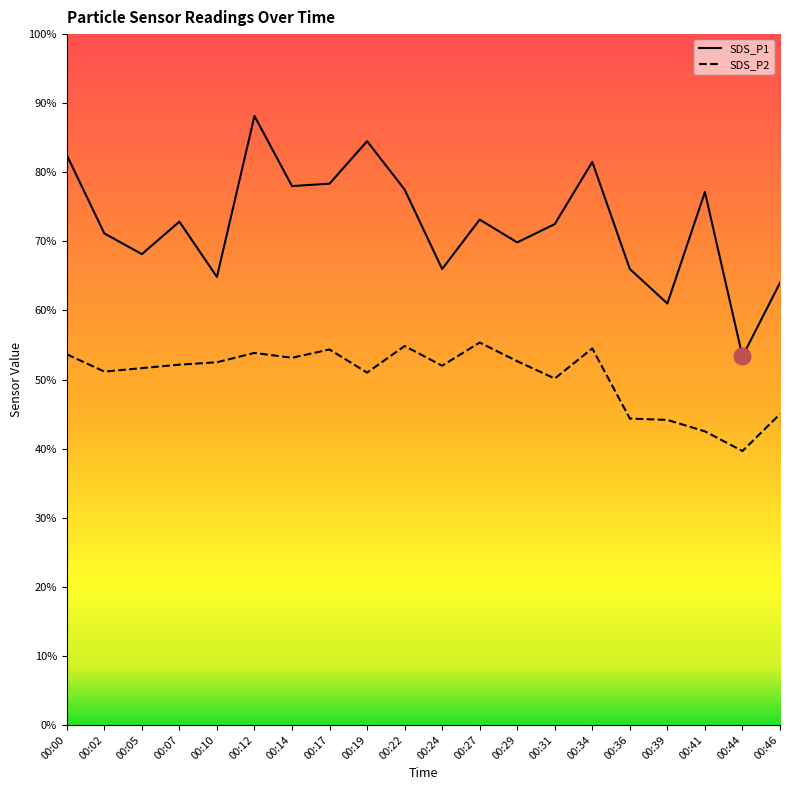

List the labels in order of SDS_P1 value, largest first.

00:12, 00:19, 00:00, 00:34, 00:17, 00:14, 00:22, 00:41, 00:27, 00:07, 00:31, 00:02, 00:29, 00:05, 00:24, 00:36, 00:10, 00:46, 00:39, 00:44